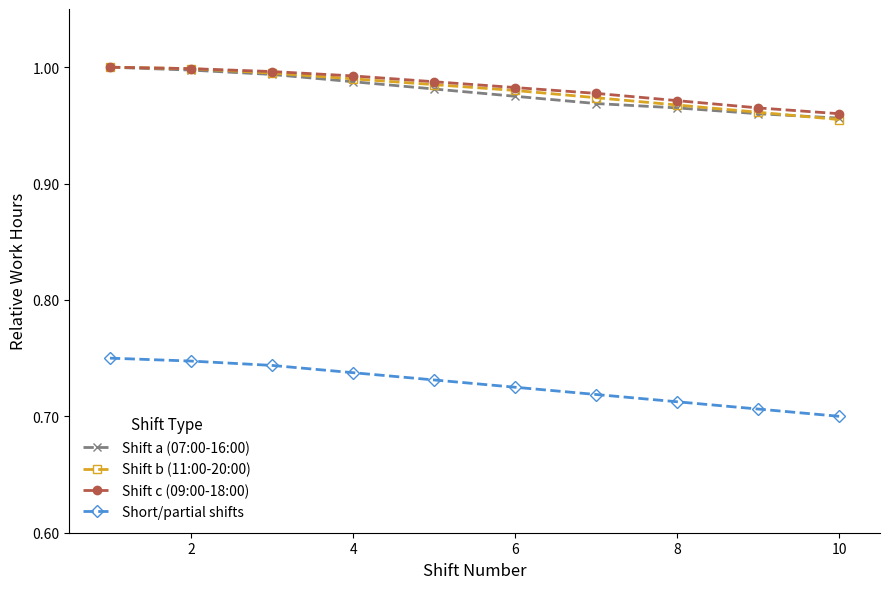

Does the chart have visible grid lines?

No